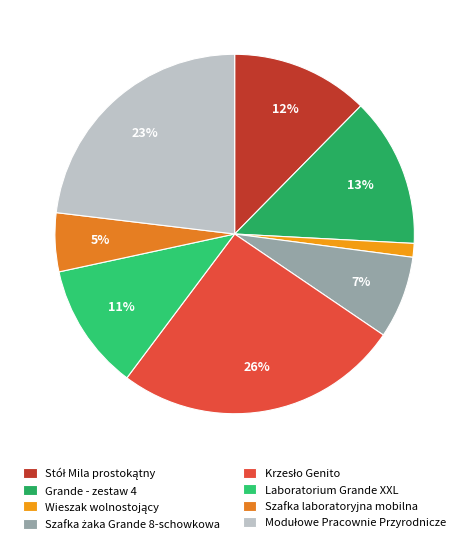

Approximately how many times larger is the value at Grande - zestaw 4 compared to Laboratorium Grande XXL?

1.2